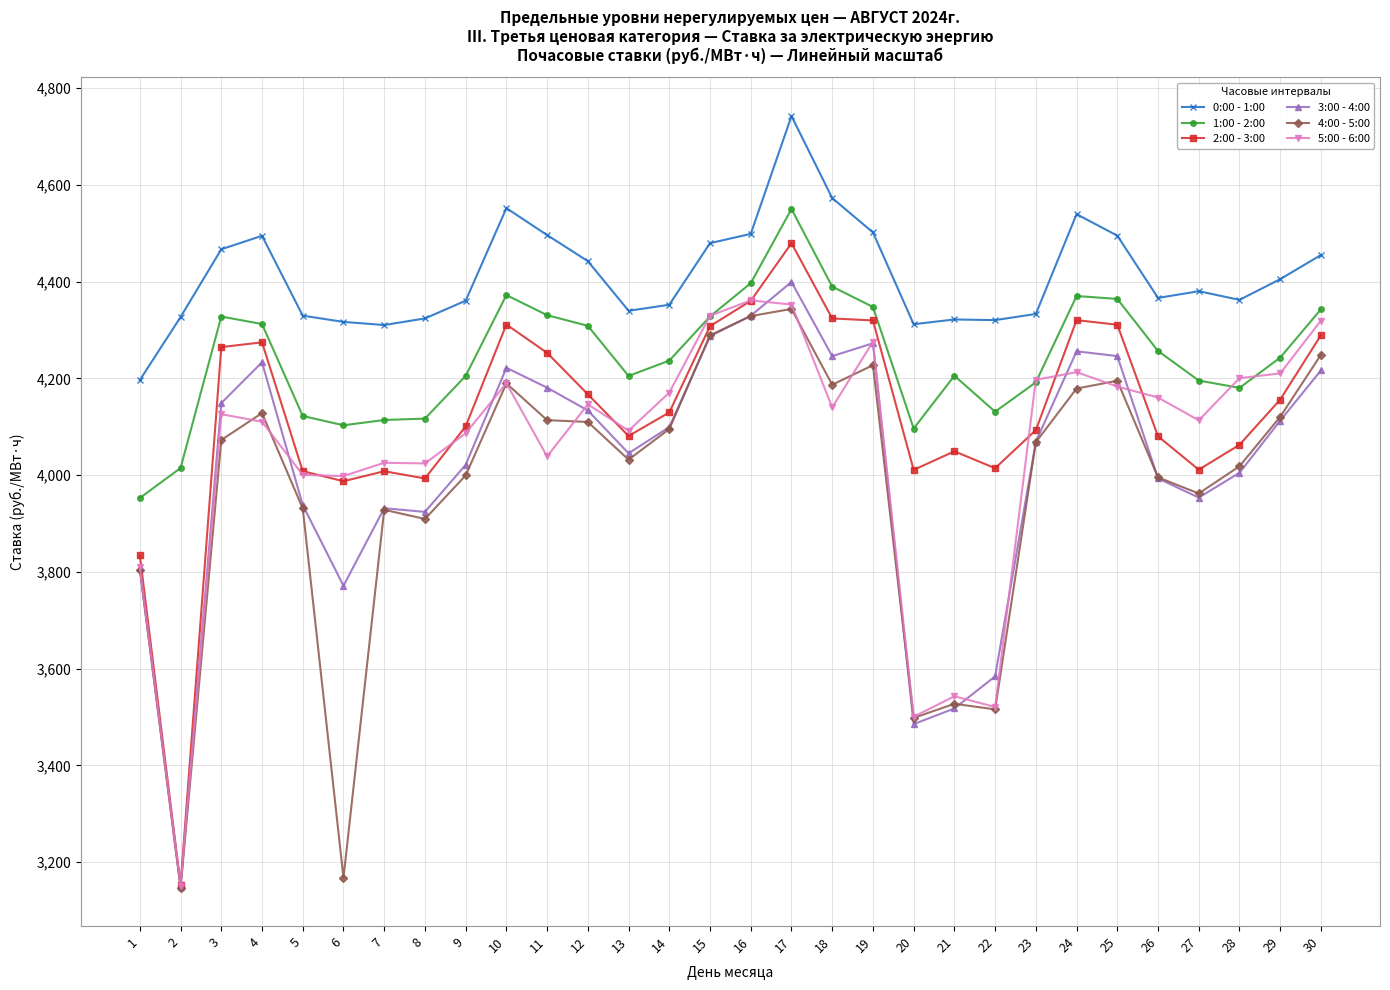

True or false: 0:00 - 1:00 and 3:00 - 4:00 cross at least once.

False